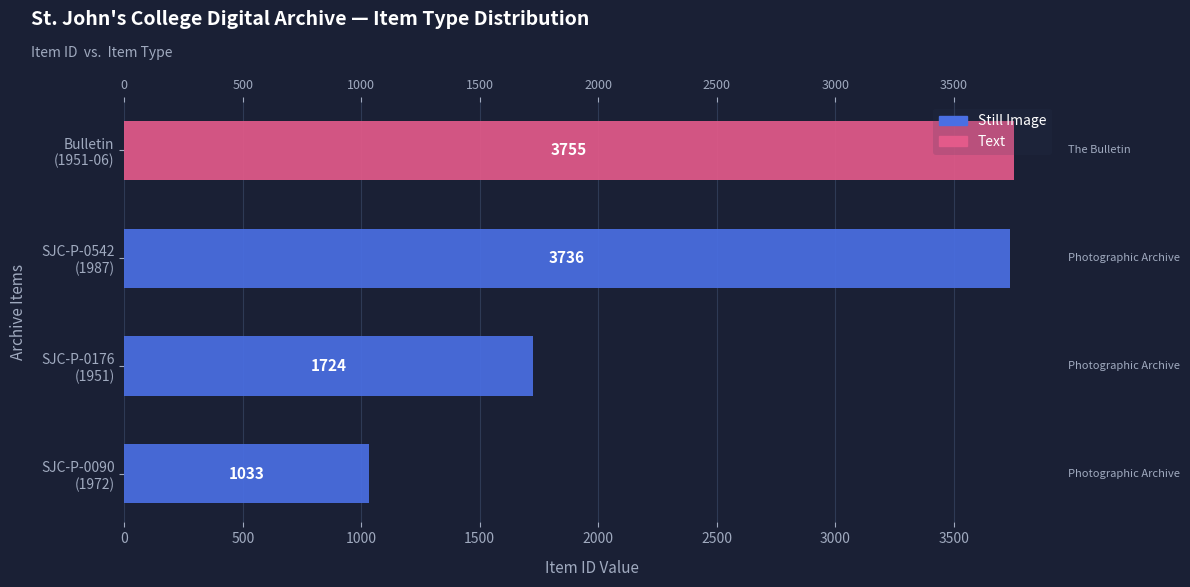

What are all the series names shown in the legend?

Still Image, Text